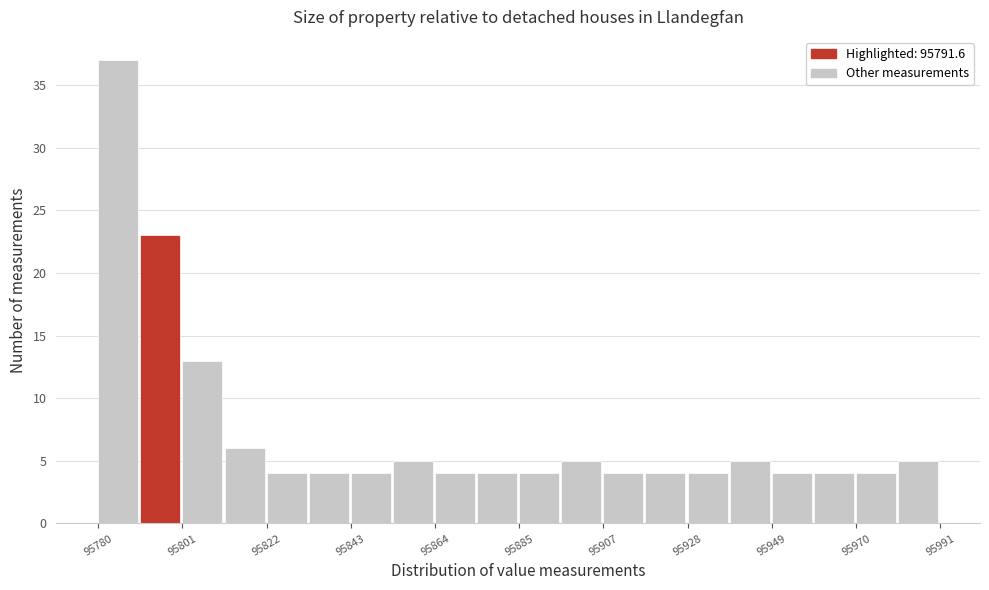

Read against the x-axis, roughly where is the centre of the tallest bar?

95785